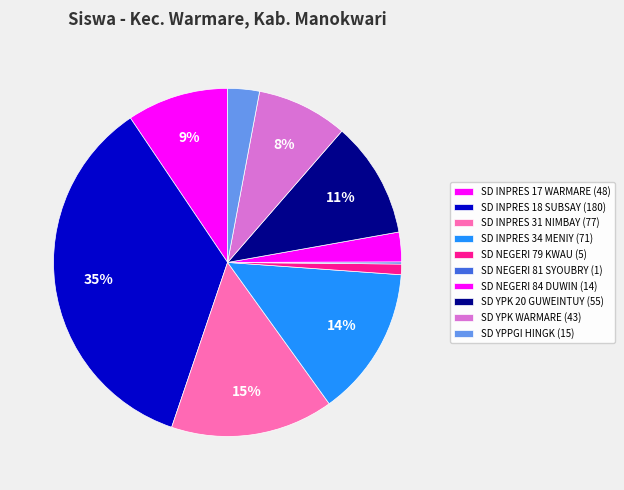

What is the ratio of the value at SD INPRES 17 WARMARE to the value at SD YPPGI HINGK?

3.2